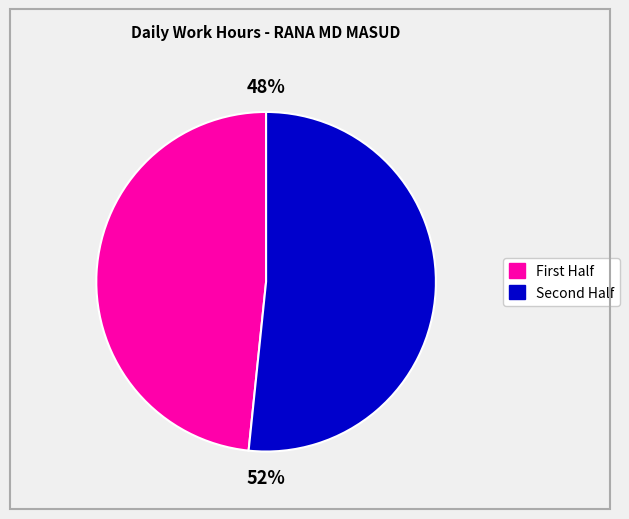

To the nearest percent, what is the average slice percentage?

50%